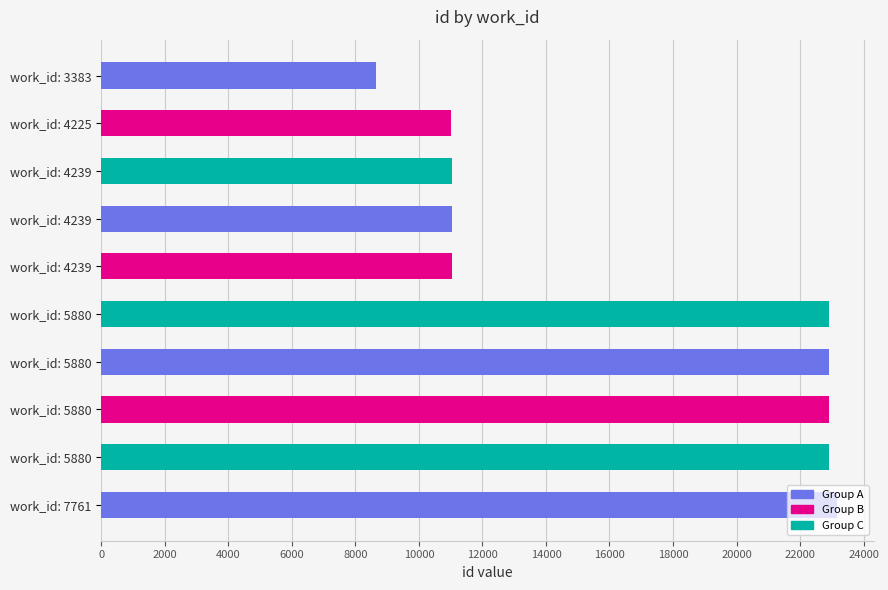

Are the bars grouped side by side (vs. stacked)?

No